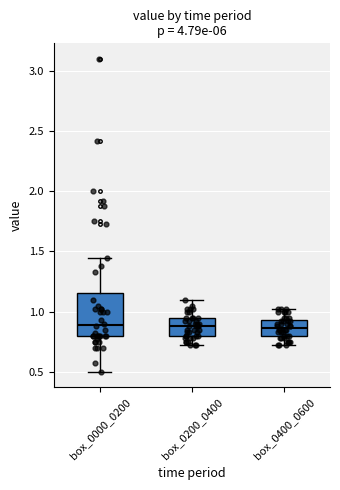

Where is the upper edge of the box for box_0200_0400 on the y-axis? The values are not printed on the chart, so give them approximately, as read against the axis.

0.95